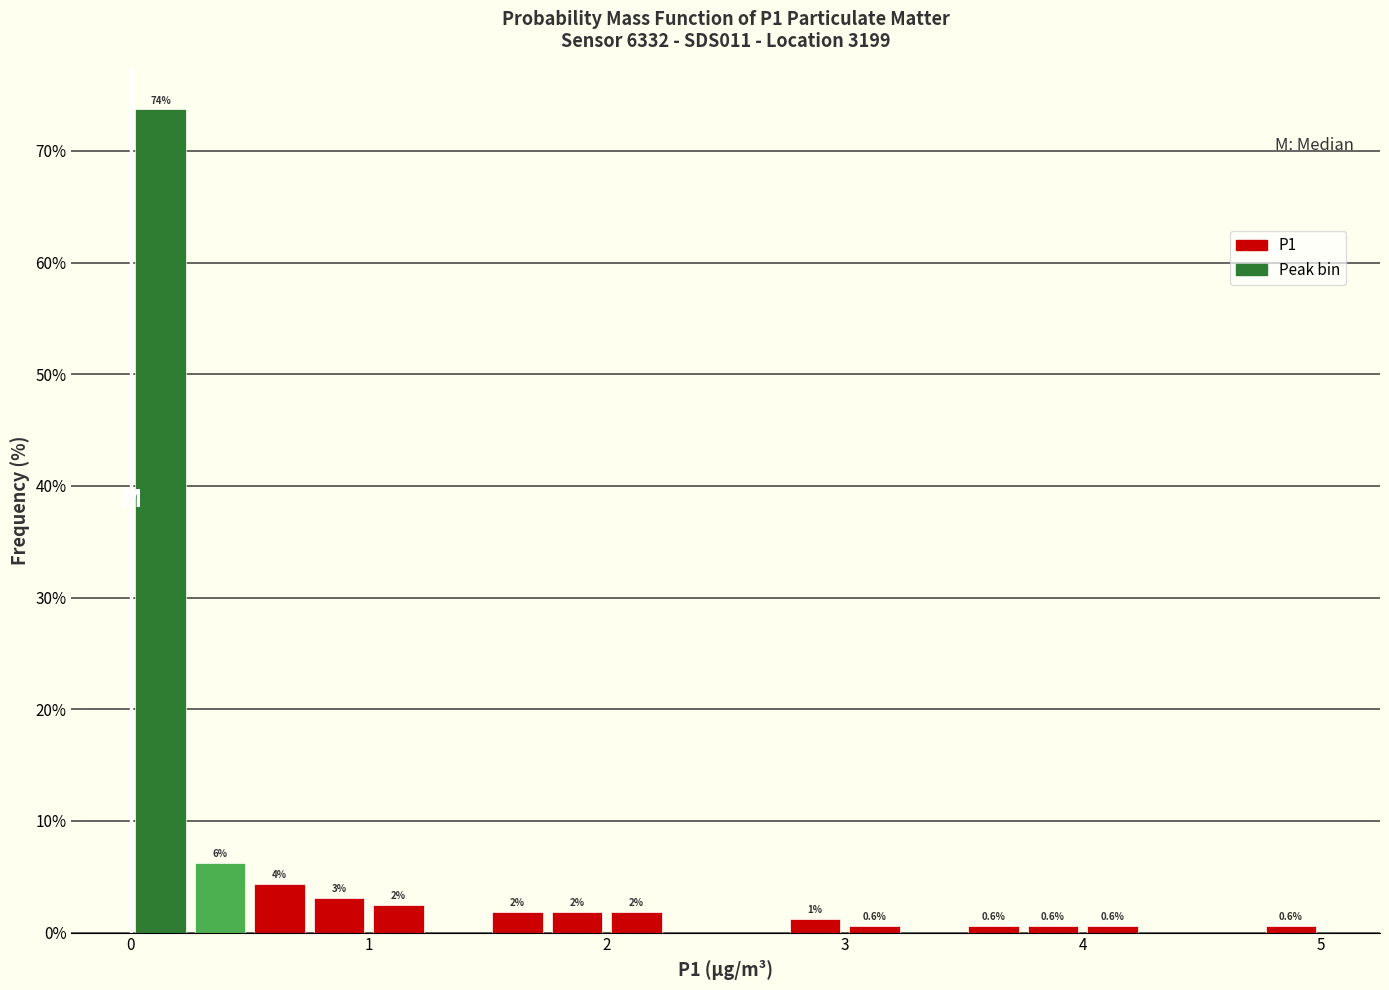

Read against the x-axis, roughly where is the centre of the tallest bar?

0.1